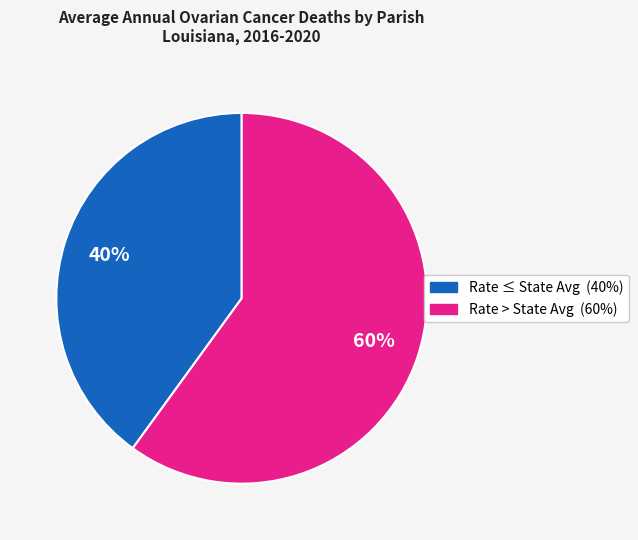

Does any single category account for the majority?

Yes